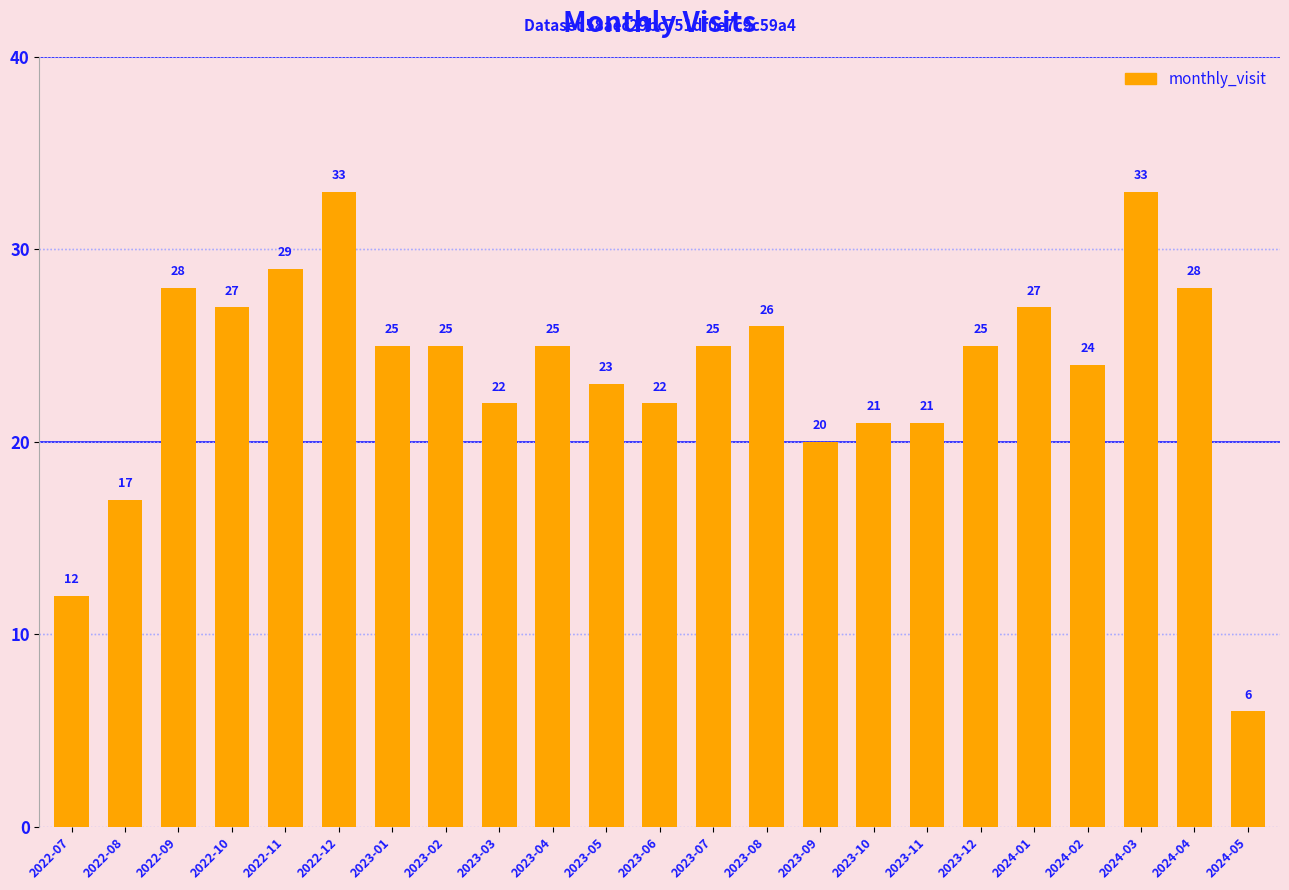

Which category has the lowest value across all series?

2024-05